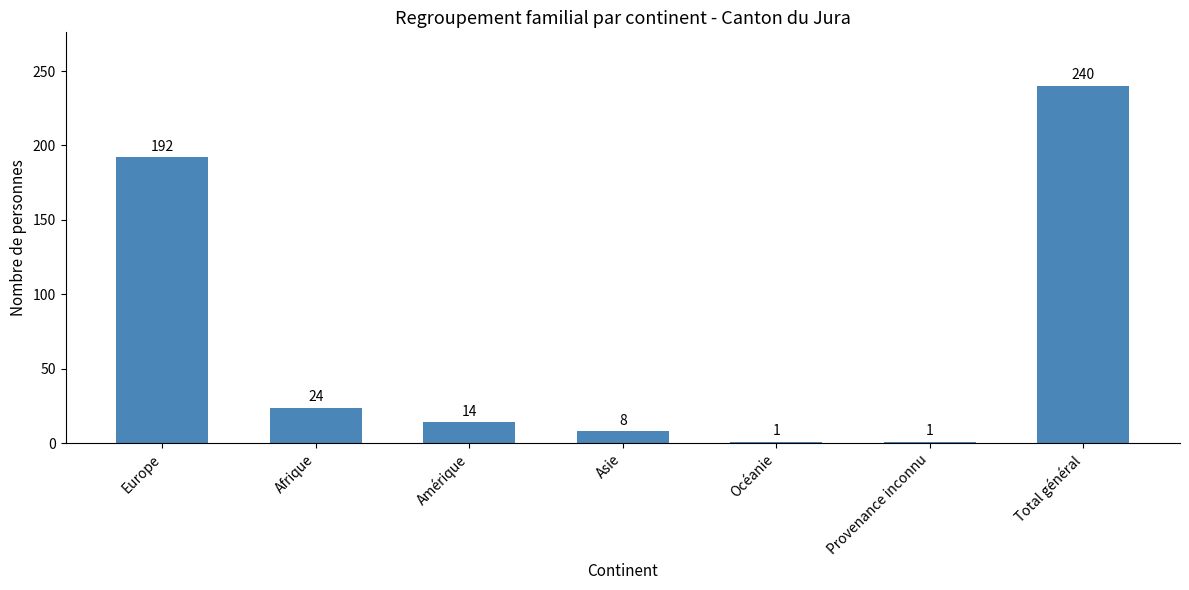

Does the chart contain stacked bars?

No